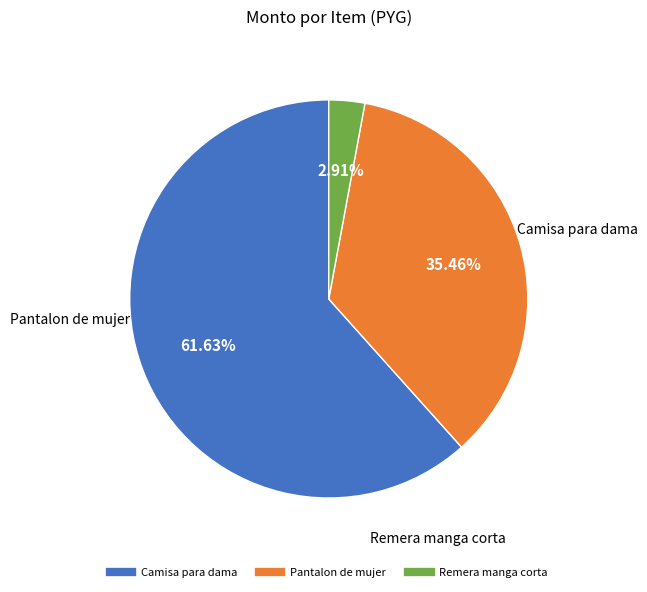

Does any single category account for the majority?

Yes